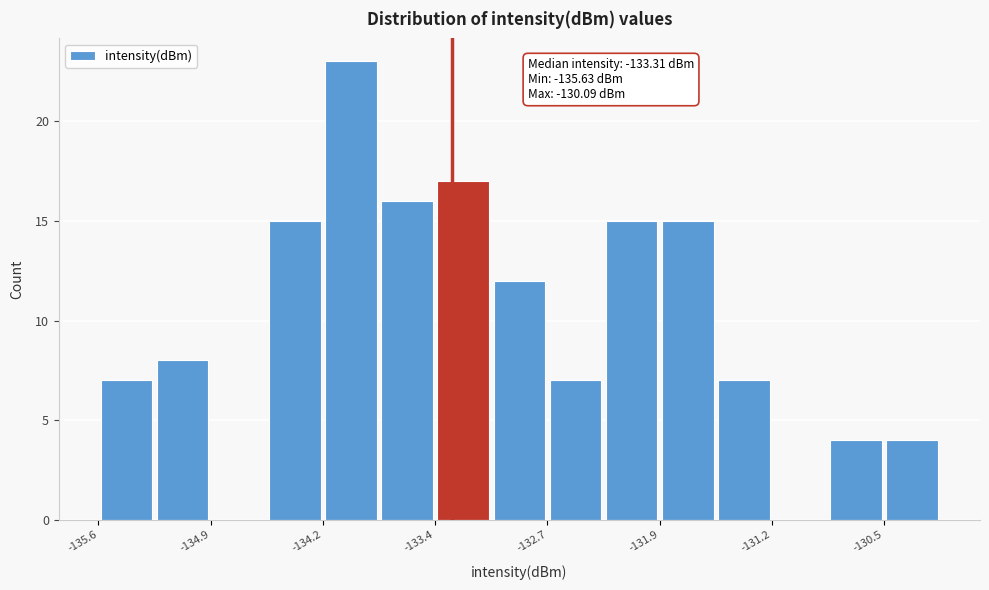

Around what value on the x-axis is the tallest bar? Give the approximate position of its centre, as read against the axis.

-134.0